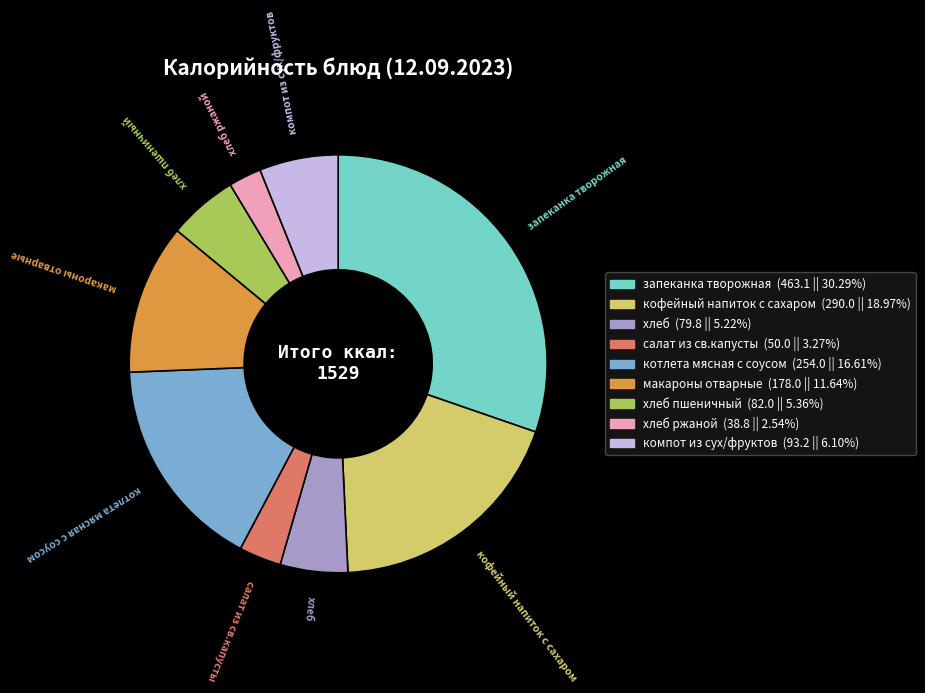

Does any single category account for the majority?

No